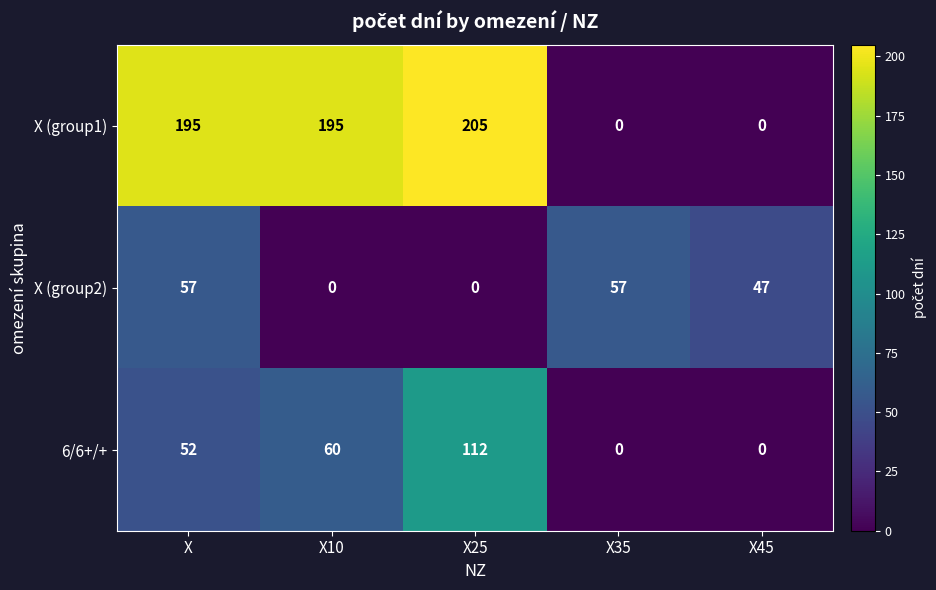

How many data points does each series have?

5